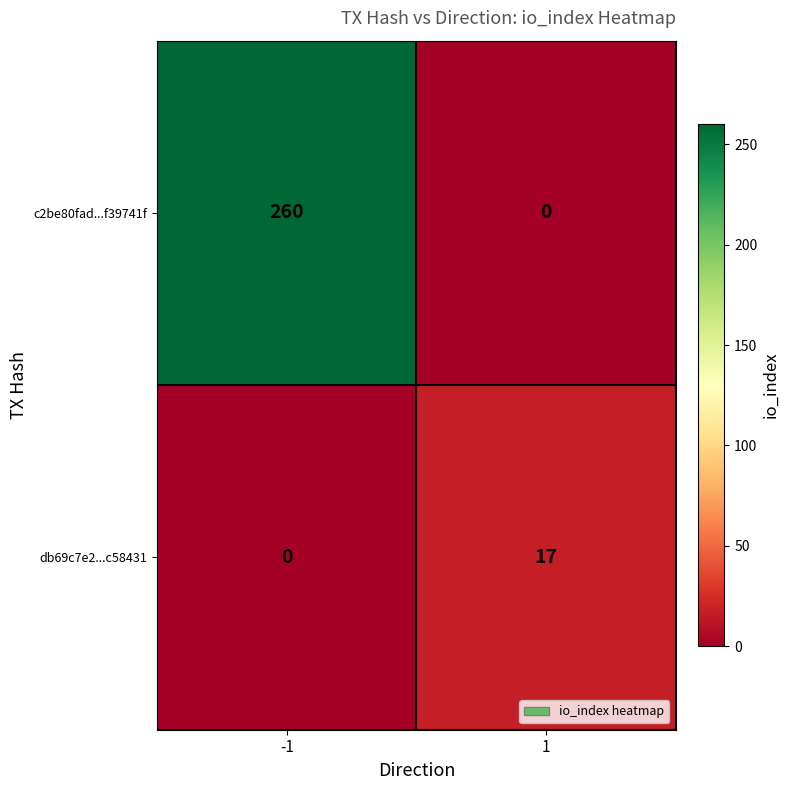

Rank the series by their maximum value, from highest to lowest.

c2be80fad...f39741f, db69c7e2...c58431